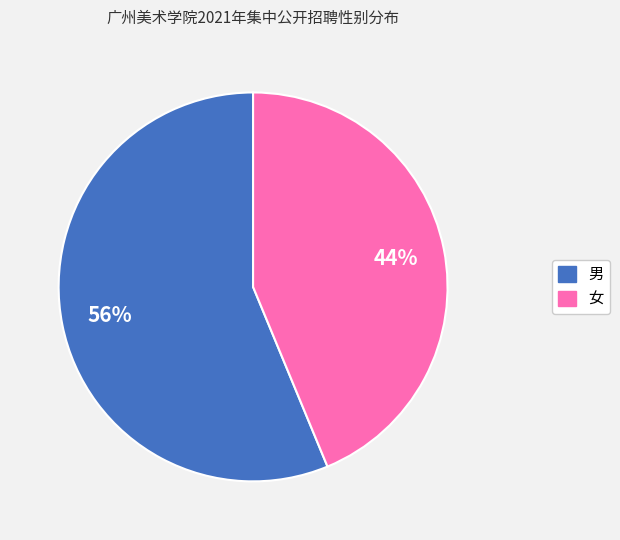

Which slice is the largest?

男